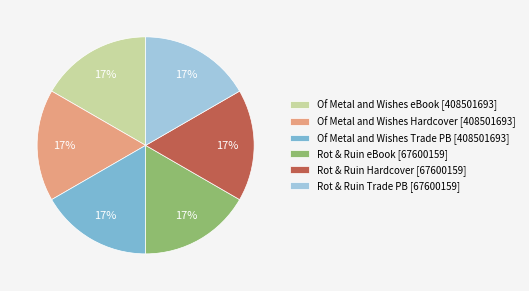

How many segments does this pie chart have?

6